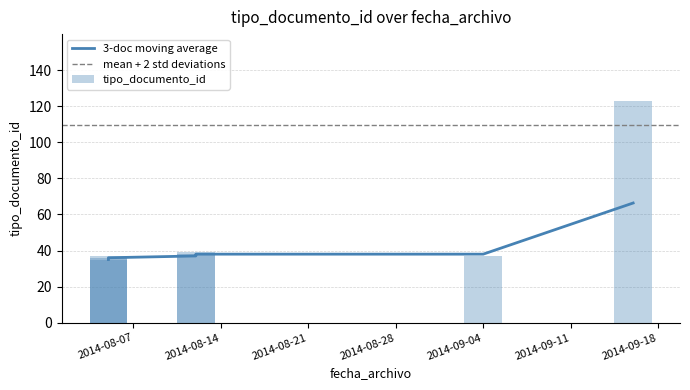

Rank the categories by value from lowest to highest.

2014-08-05, 2014-08-05, 2014-09-04, 2014-08-05, 2014-08-12, 2014-08-12, 2014-09-16